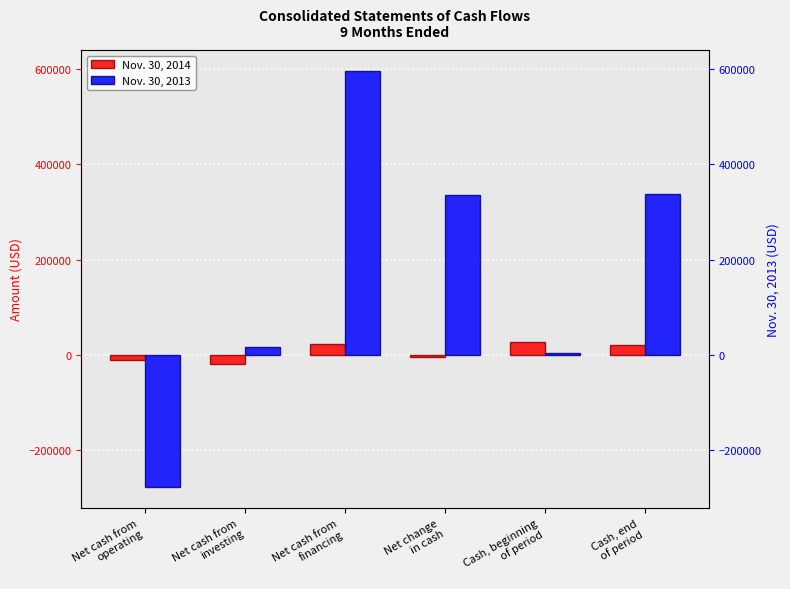

What is the total value across all series at Cash, beginning
of period?

30172